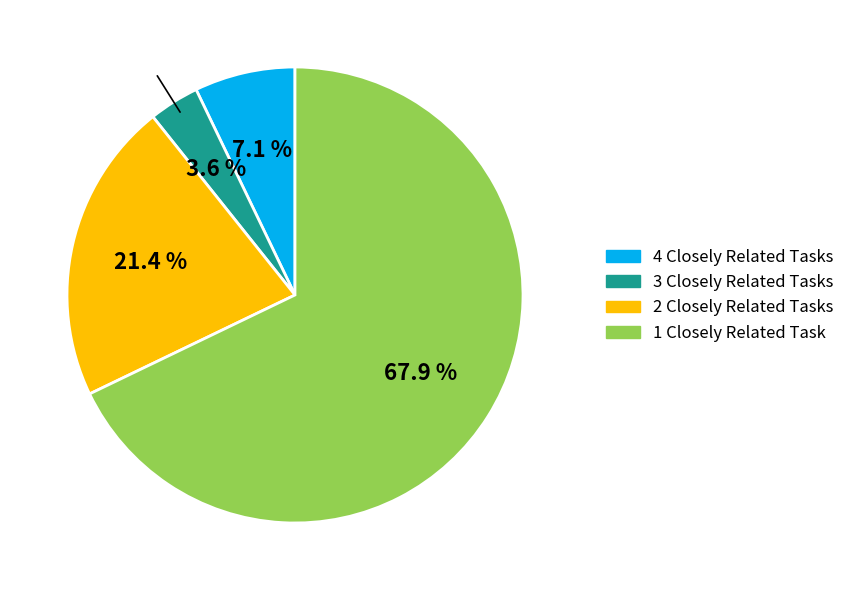

Does any single category account for the majority?

Yes